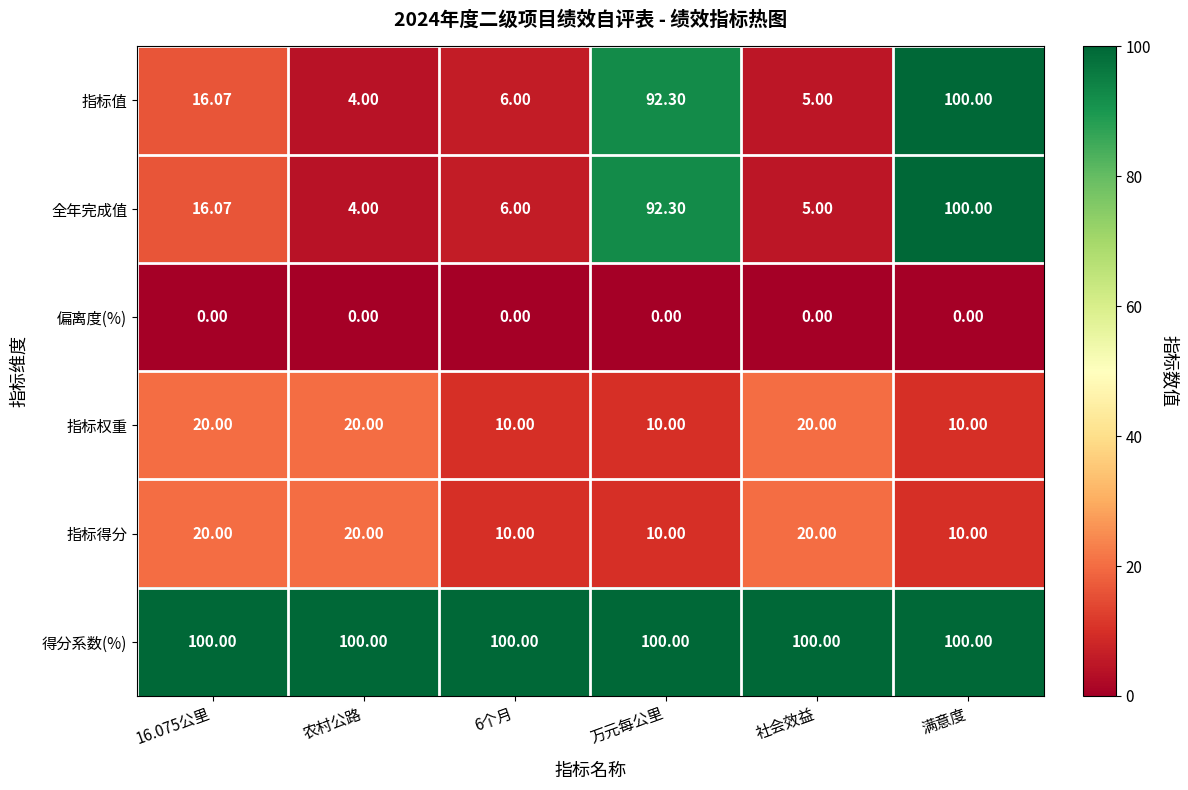

How many distinct data groups are displayed?

6